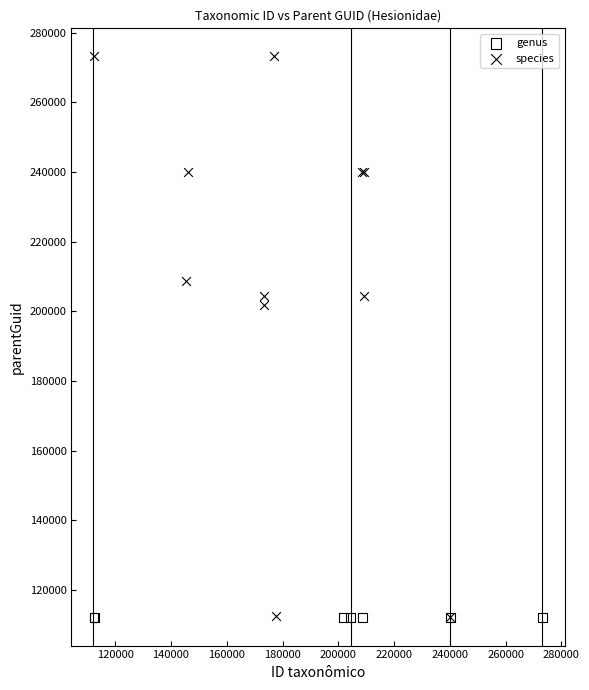

Which series reaches the maximum Y coordinate?

species